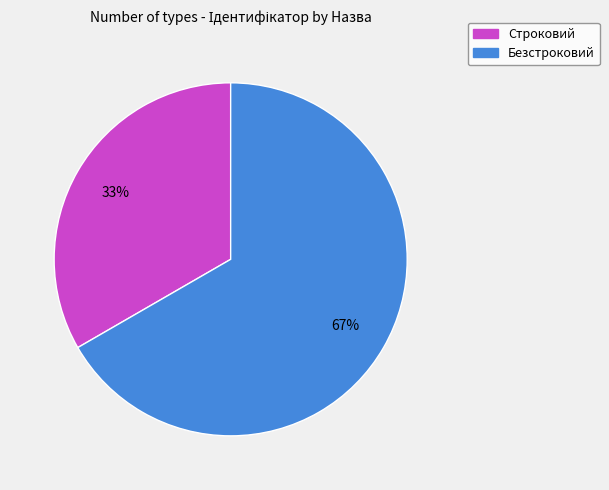

Is it true that Безстроковий is 67% of the pie?

True